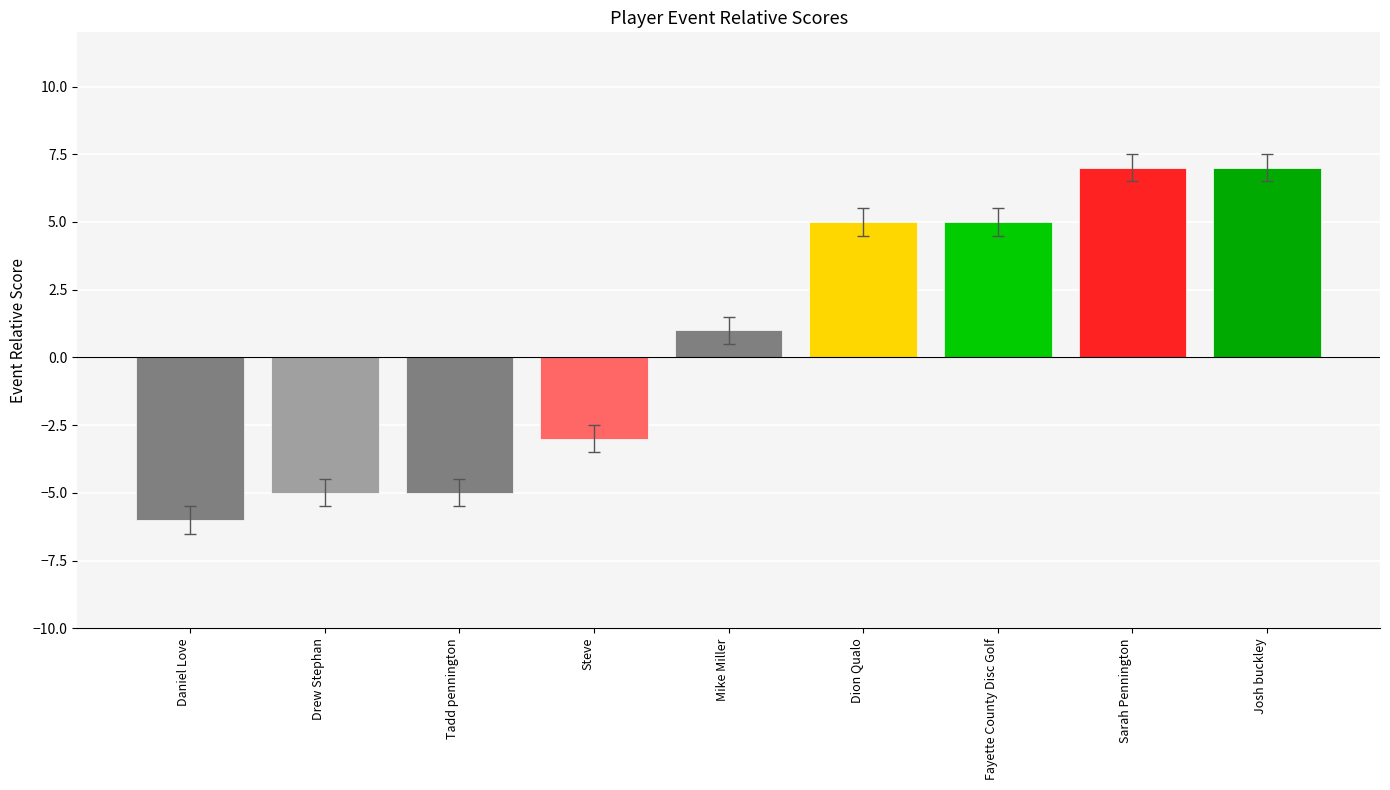

Reading left to right, extract all data points from this chart.

-6	-5	-5	-3	1	5	5	7	7